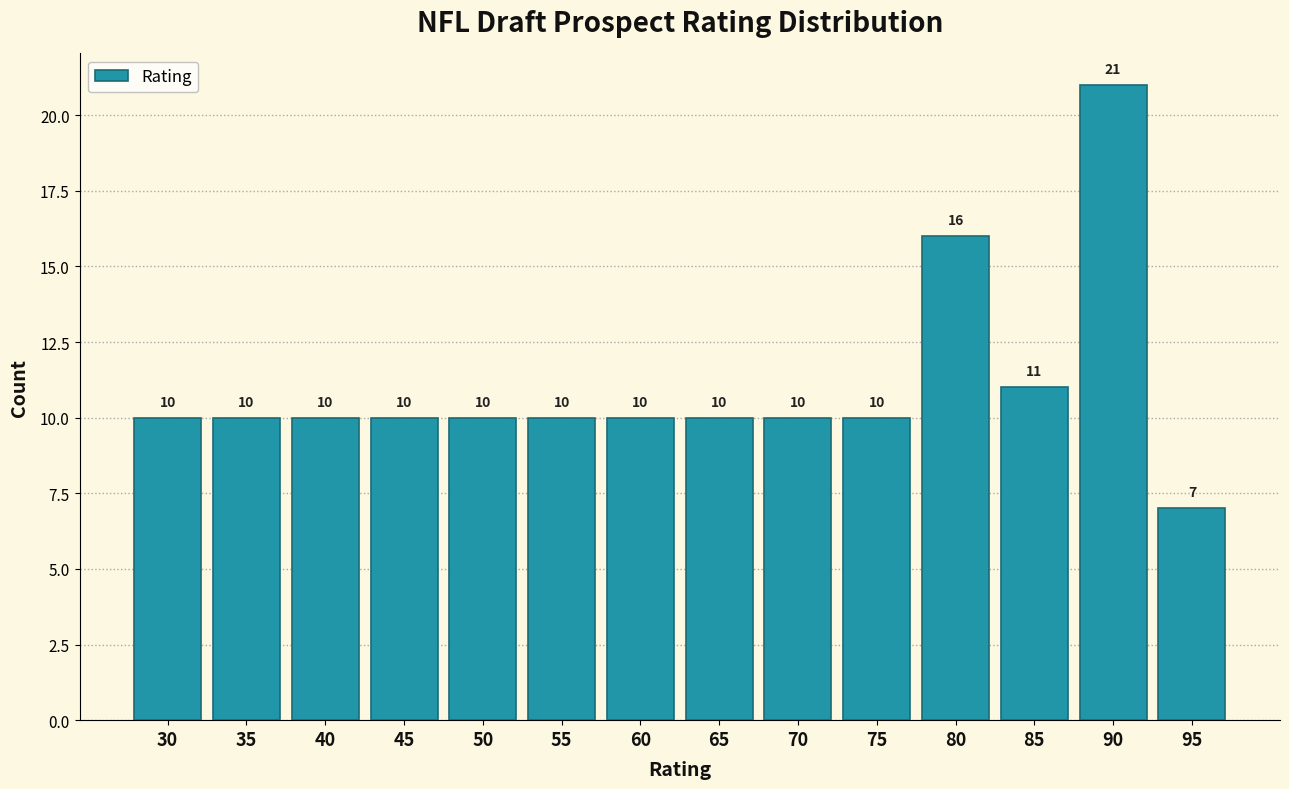

Reading right to left, list all the values displayed in this chart.

7	21	11	16	10	10	10	10	10	10	10	10	10	10